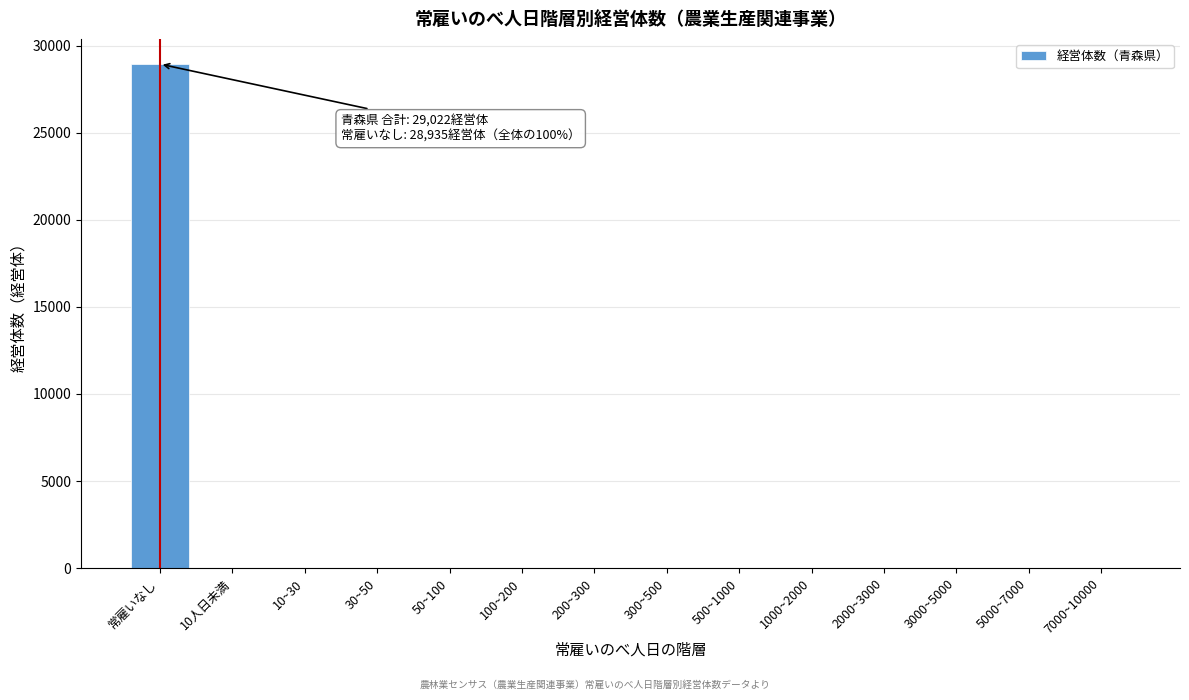

At which category does the chart reach its peak across all series?

常雇いなし